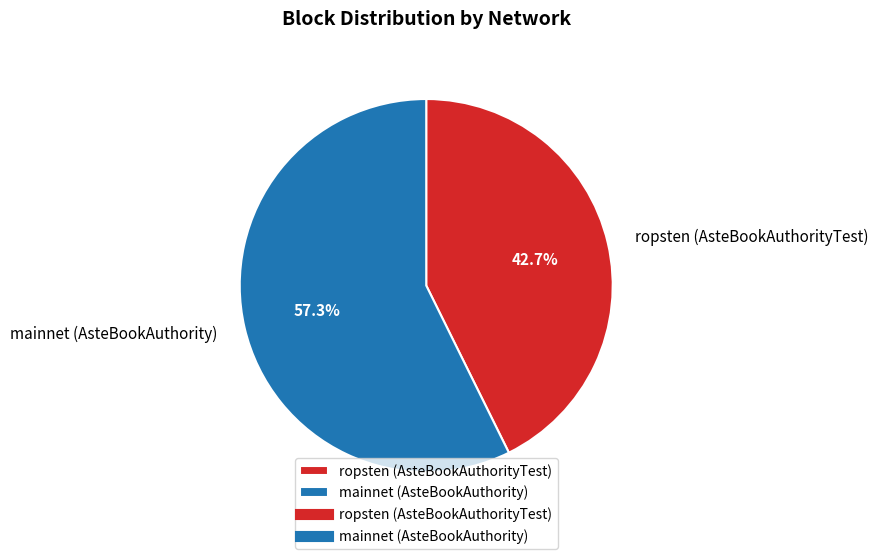

Between ropsten (AsteBookAuthorityTest) and mainnet (AsteBookAuthority), which is larger?

mainnet (AsteBookAuthority)